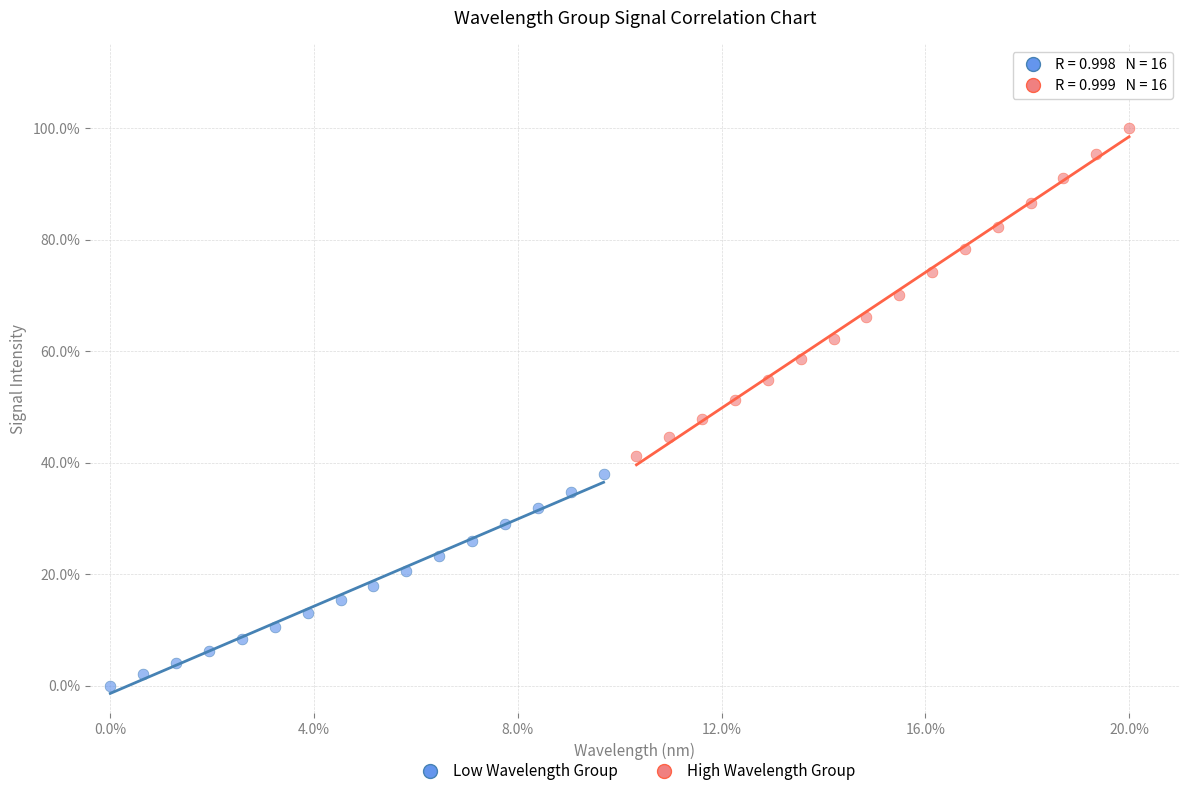

Which series contains the lowest Y value?

Low Wavelength Group